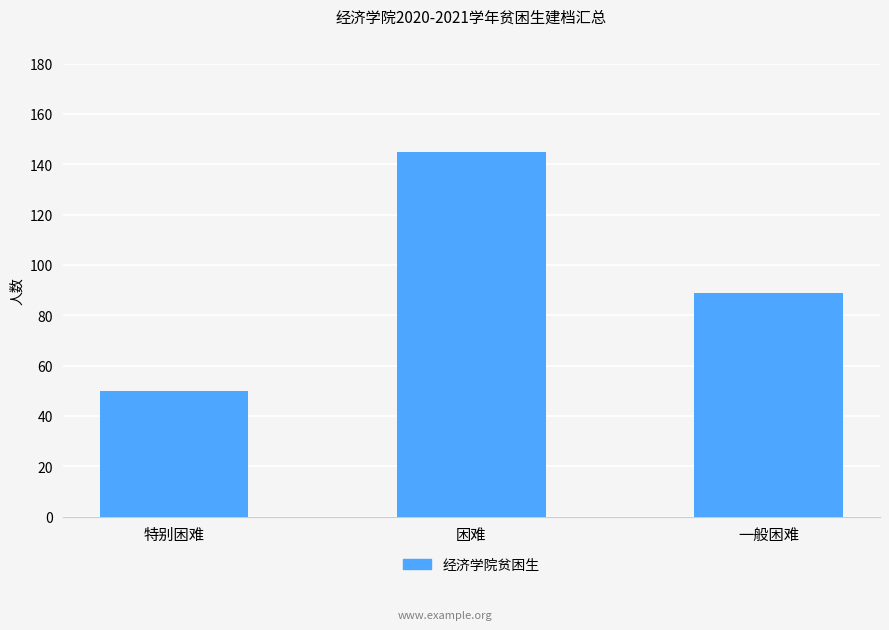

Between 一般困难 and 困难, which is larger?

困难